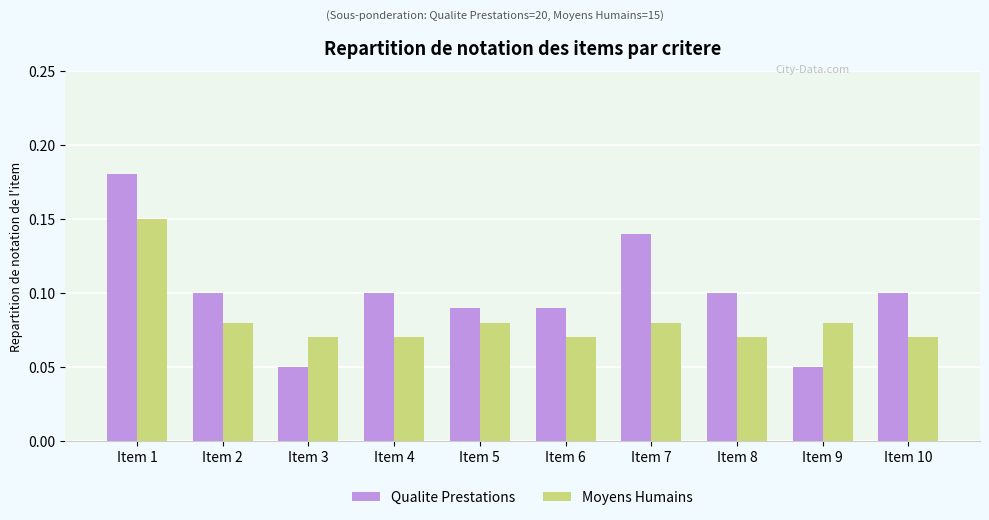

Which category has the highest value in the Qualite Prestations series?

Item 1